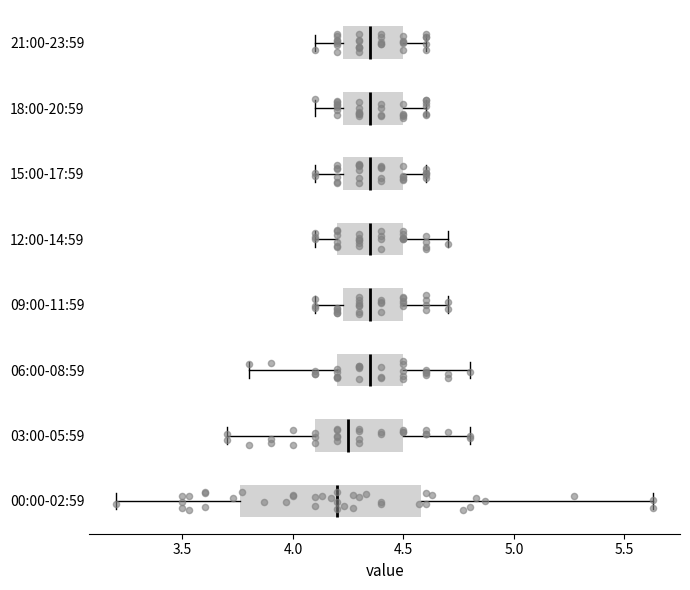

Comparing the boxes themselves (not the whiskers), which one is the widest?

00:00-02:59